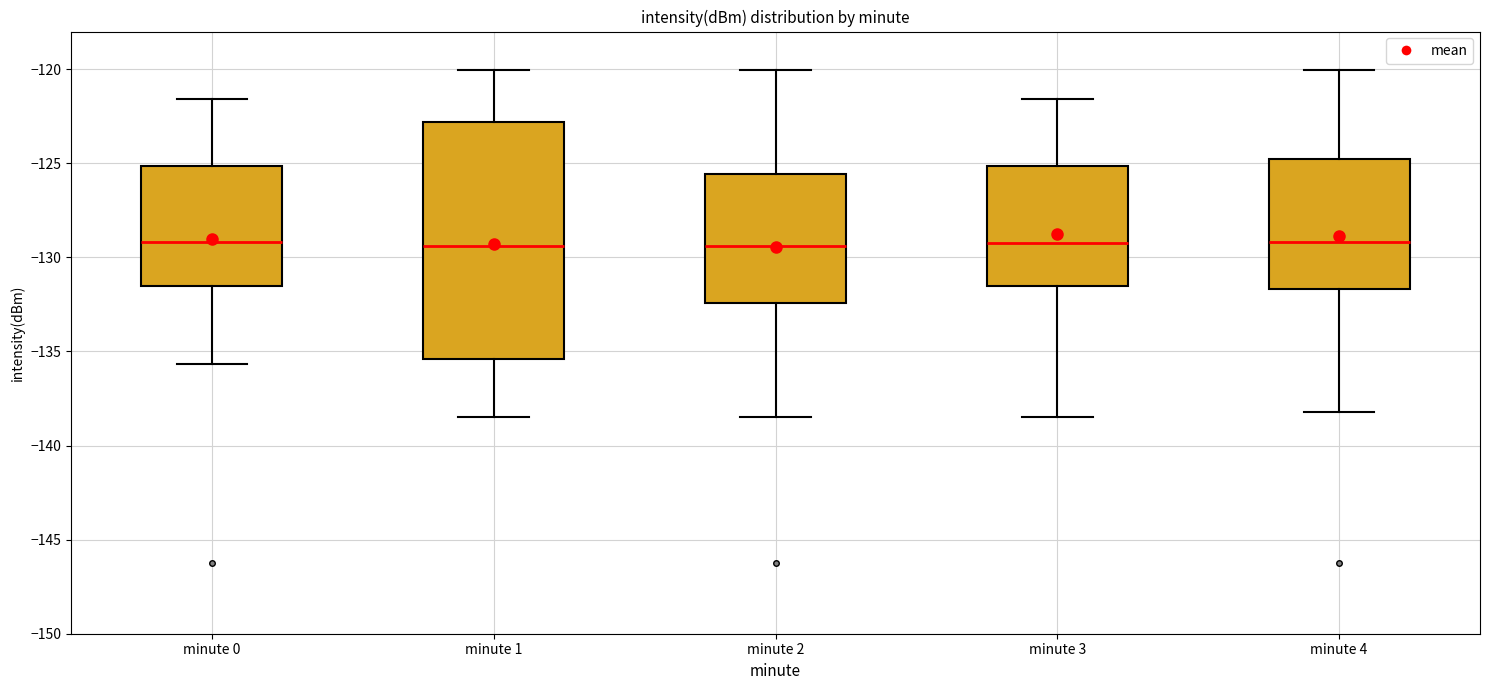

Where does the lower whisker of the box for minute 3 end on the y-axis? The values are not printed on the chart, so give them approximately, as read against the axis.

-138.5